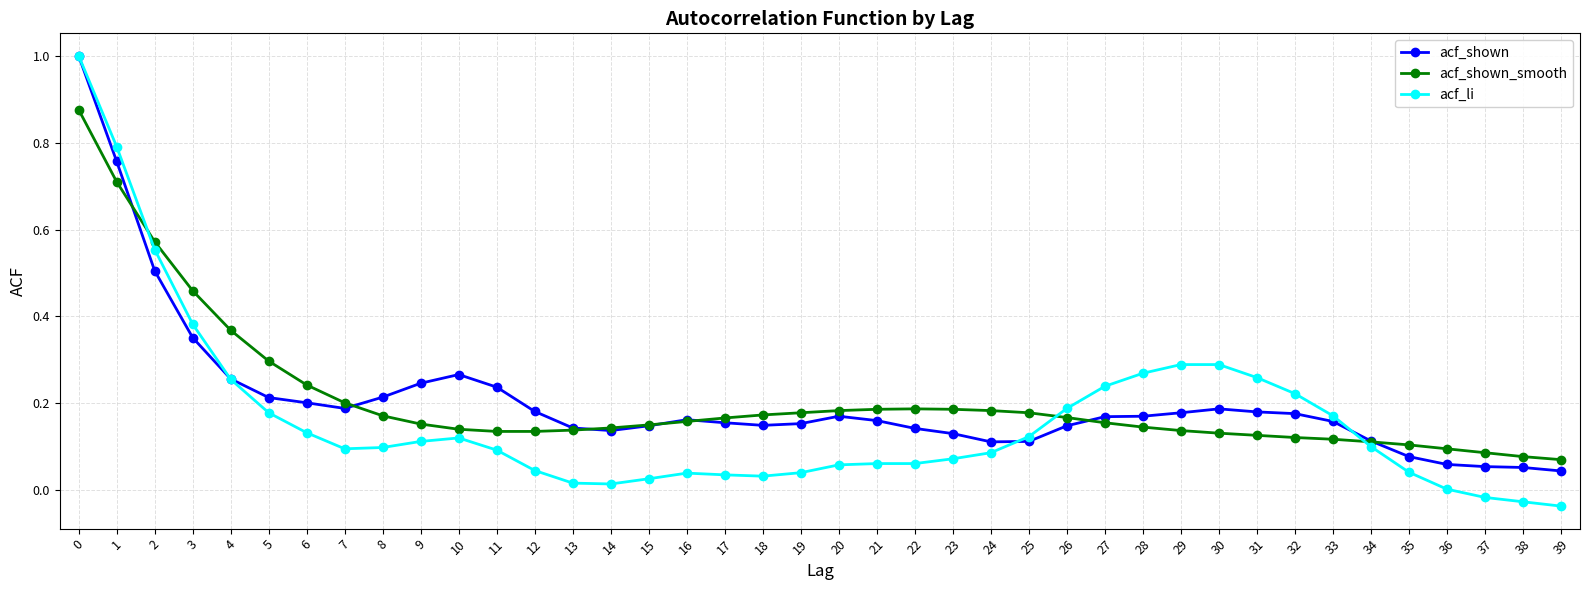

How many distinct data groups are displayed?

3